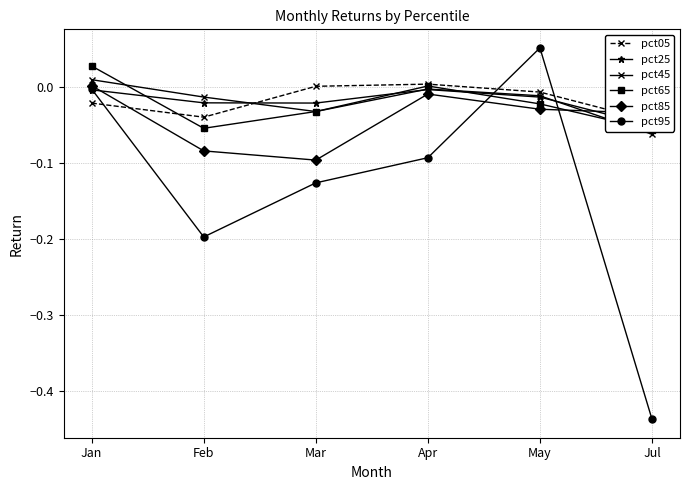

The value of pct45 at Jan is 0.0. True or false?

False